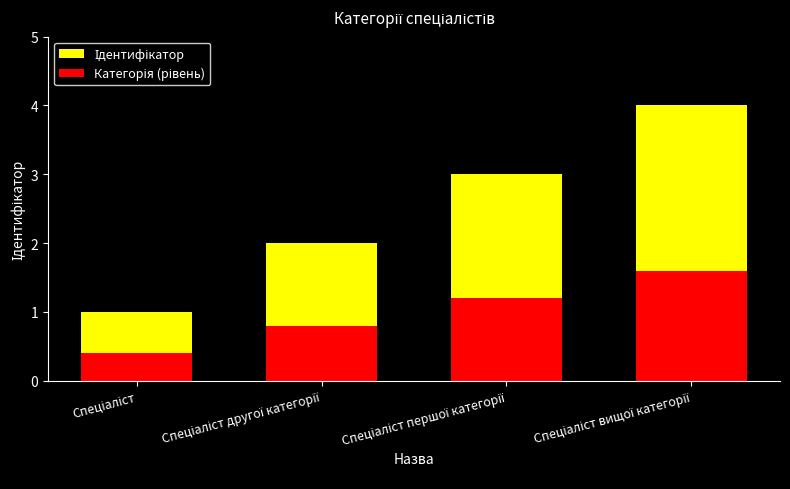

Reading left to right, extract all data points from this chart.

Ідентифікатор: 1.0	2.0	3.0	4.0
Категорія (рівень): 0.4	0.8	1.2	1.6